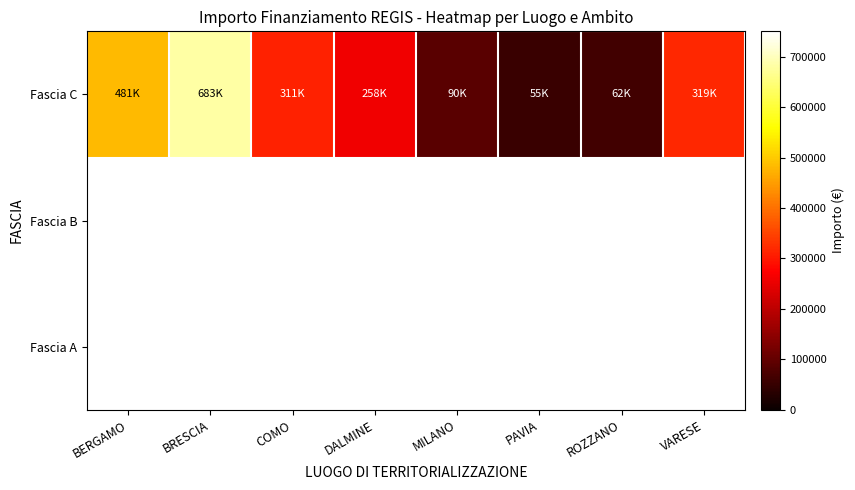

Which label corresponds to the largest value in the chart?

BRESCIA